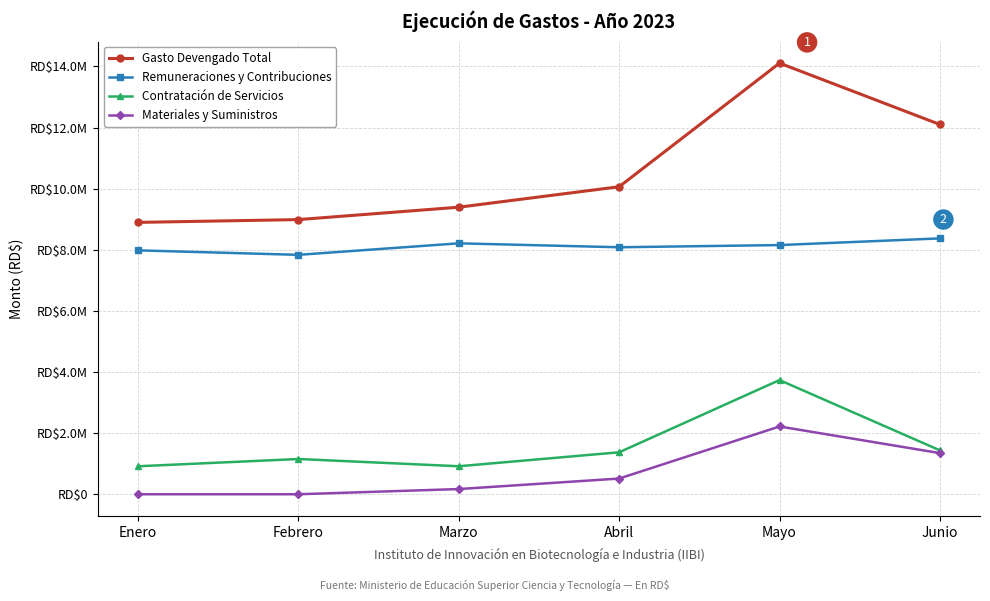

What is the difference between the Gasto Devengado Total values at Mayo and Abril?

4045548.3